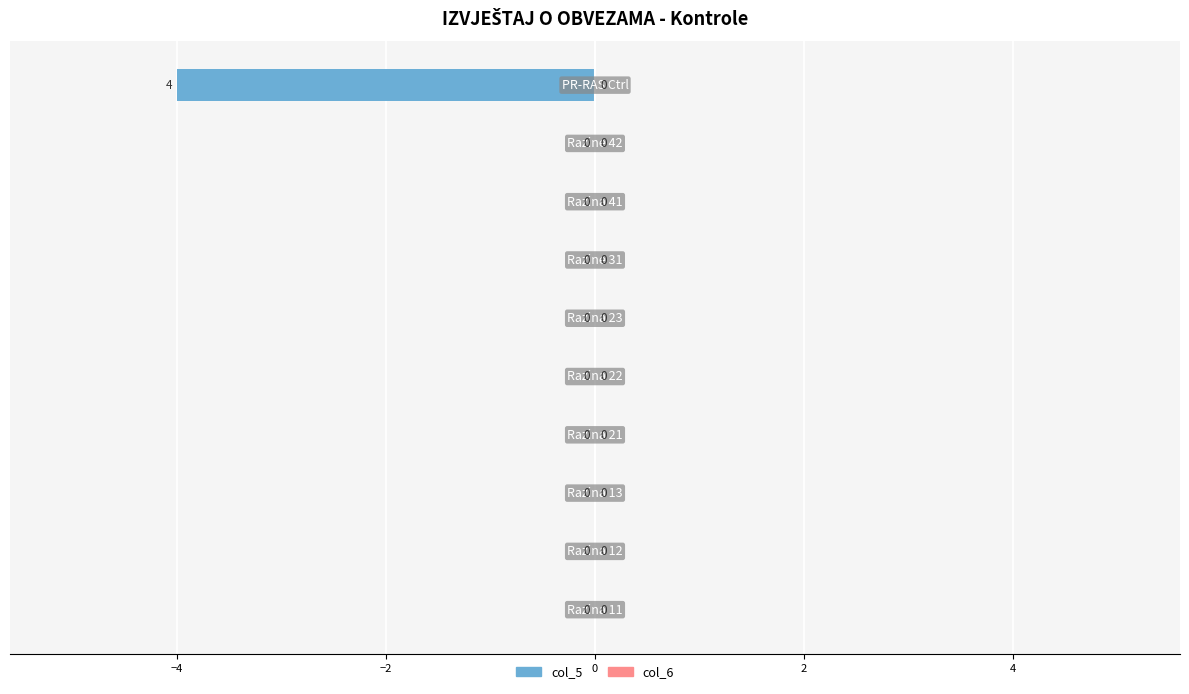

What is the sum of all values?

-4